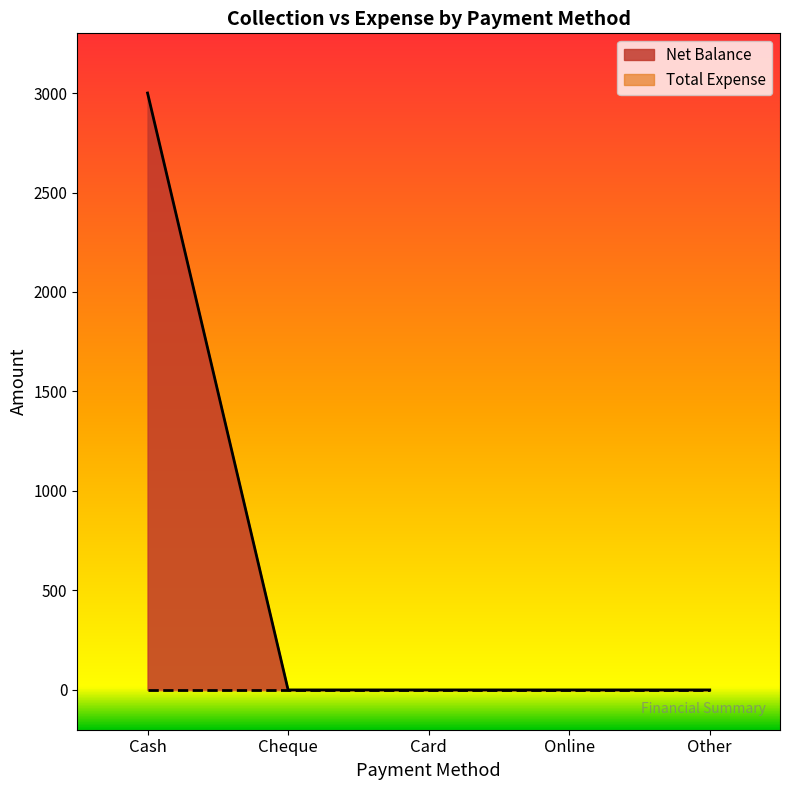

Which category has the lowest value across all series?

Cheque